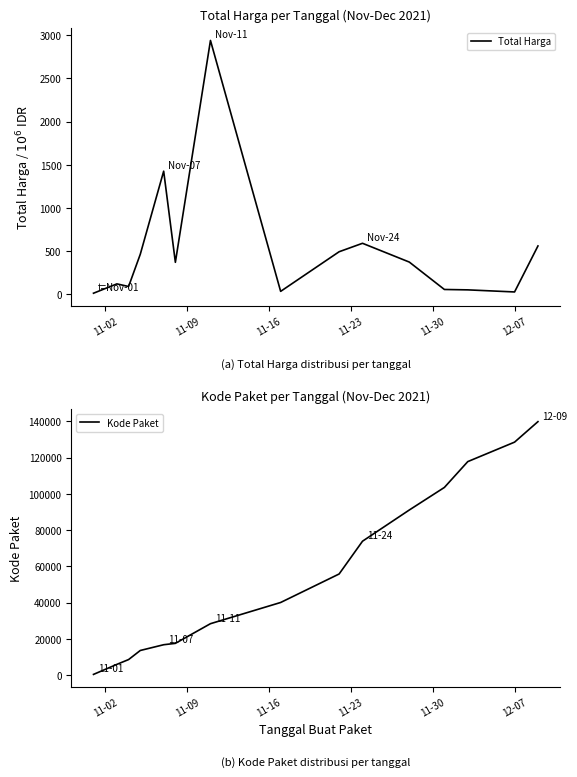

What are all the series names shown in the legend?

Total Harga, Kode Paket